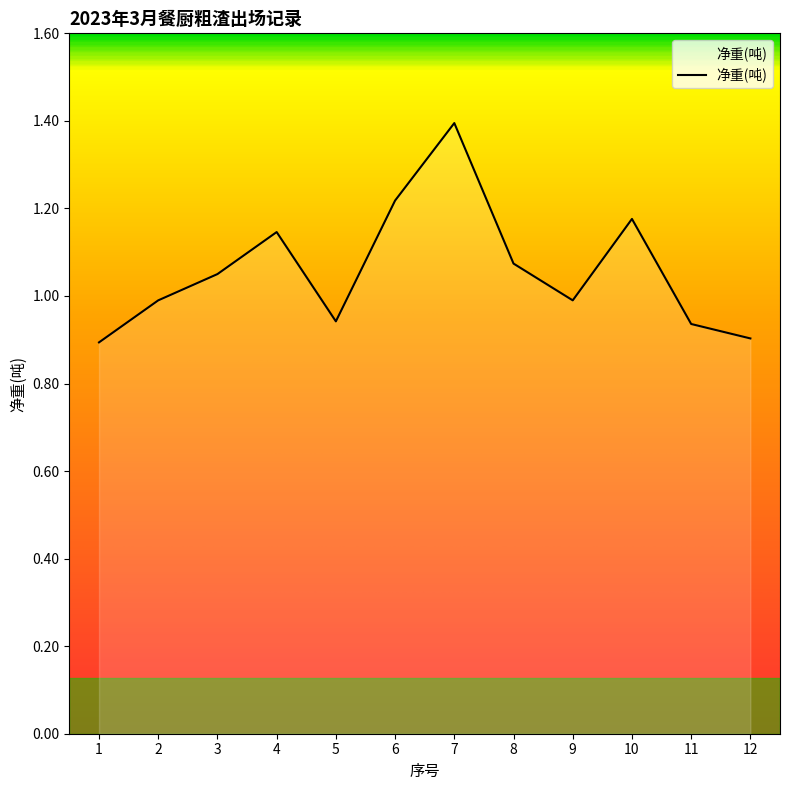

What is the change in value from 1 to 8?

+0.2